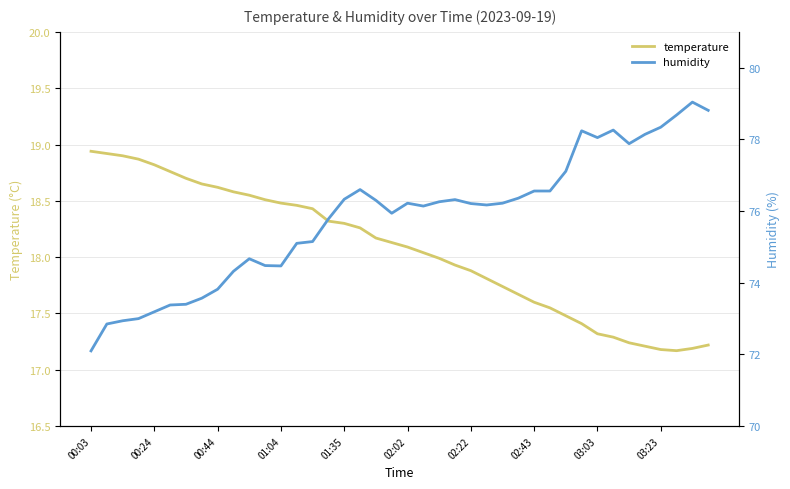

True or false: temperature and humidity intersect in this chart.

False